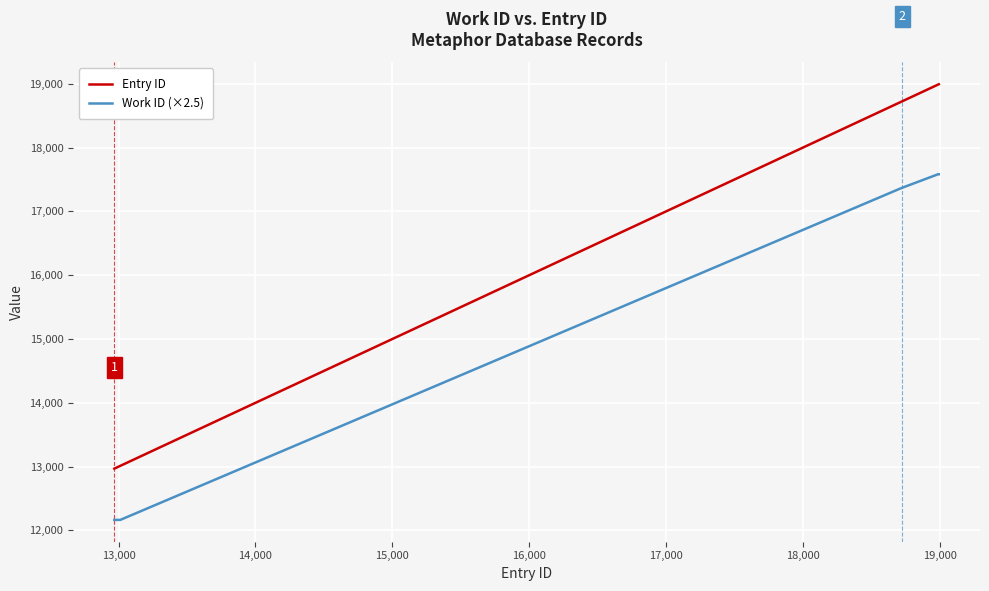

What is the minimum value shown in the chart?

12165.0